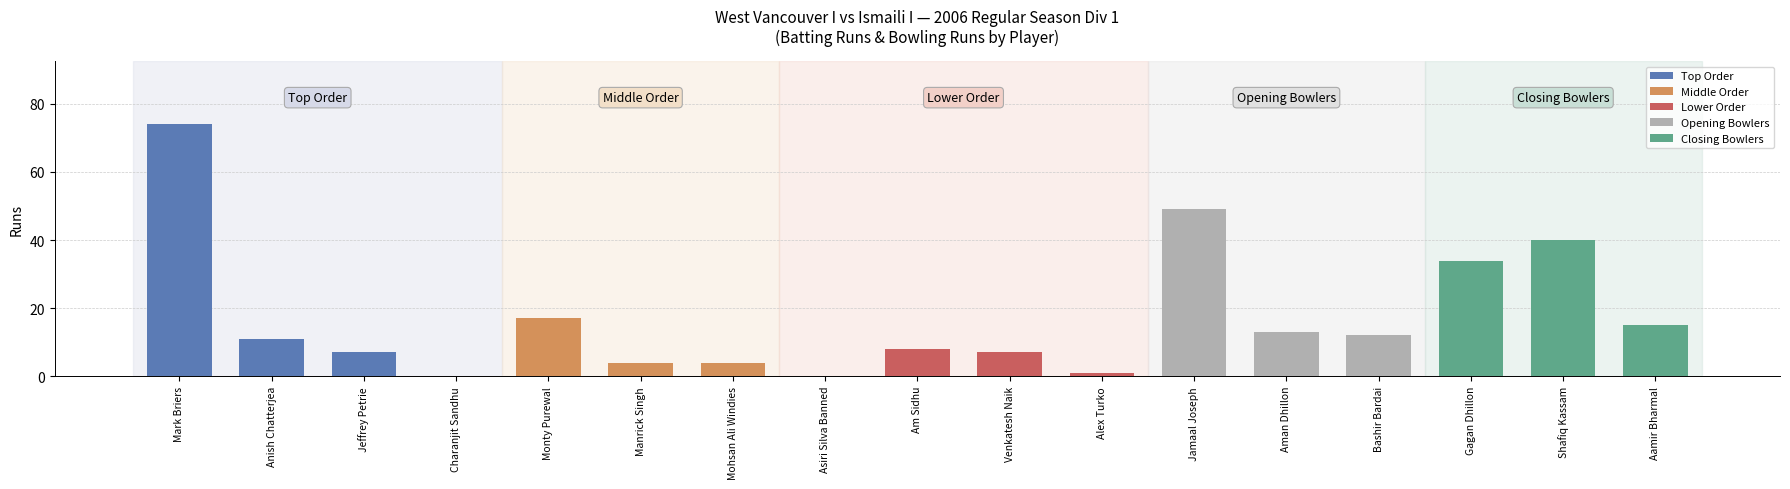

Reading right to left, list all the values displayed in this chart.

Aamir Bharmal=15	Shafiq Kassam=40	Gagan Dhillon=34	Bashir Bardai=12	Aman Dhillon=13	Jamaal Joseph=49	Alex Turko=1	Venkatesh Naik=7	Am Sidhu=8	Asiri Silva Banned=0	Mohsan Ali Windies=4	Manrick Singh=4	Monty Purewal=17	Charanjit Sandhu=0	Jeffrey Petrie=7	Anish Chatterjea=11	Mark Briers=74